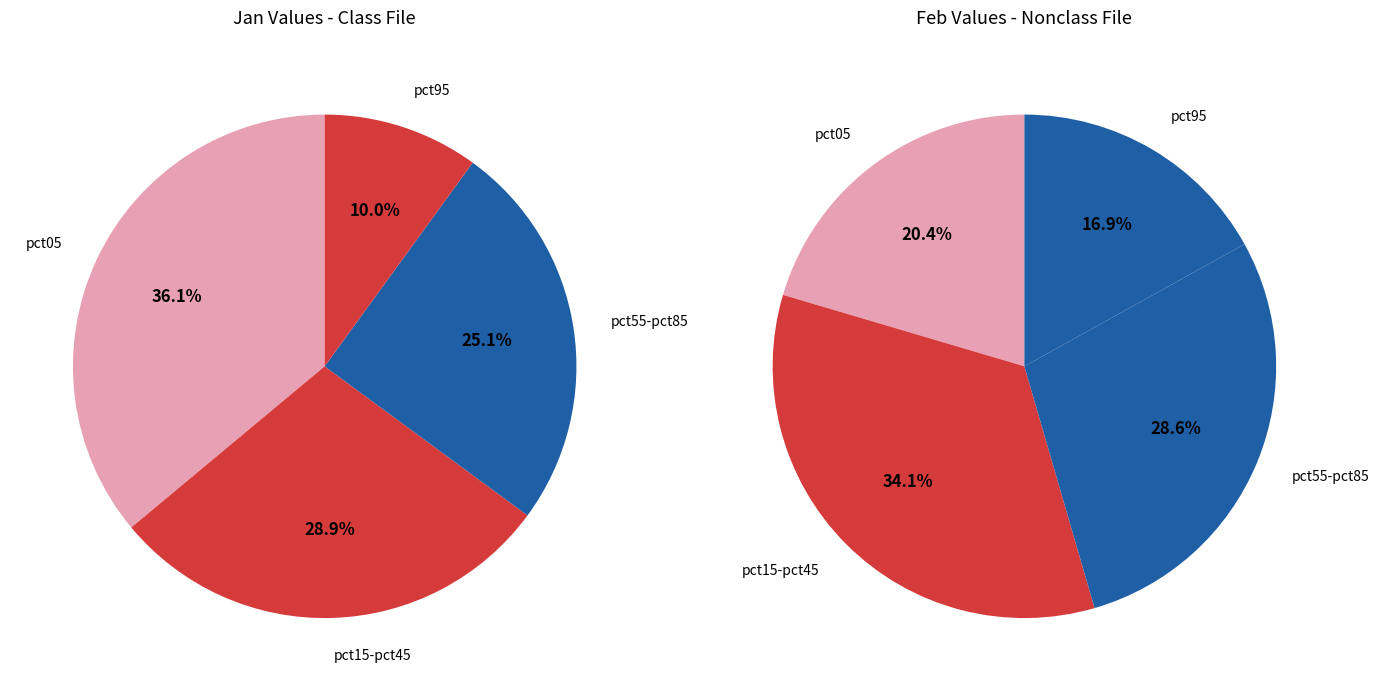

Rank the series by their maximum value, from highest to lowest.

values_jan, values_feb